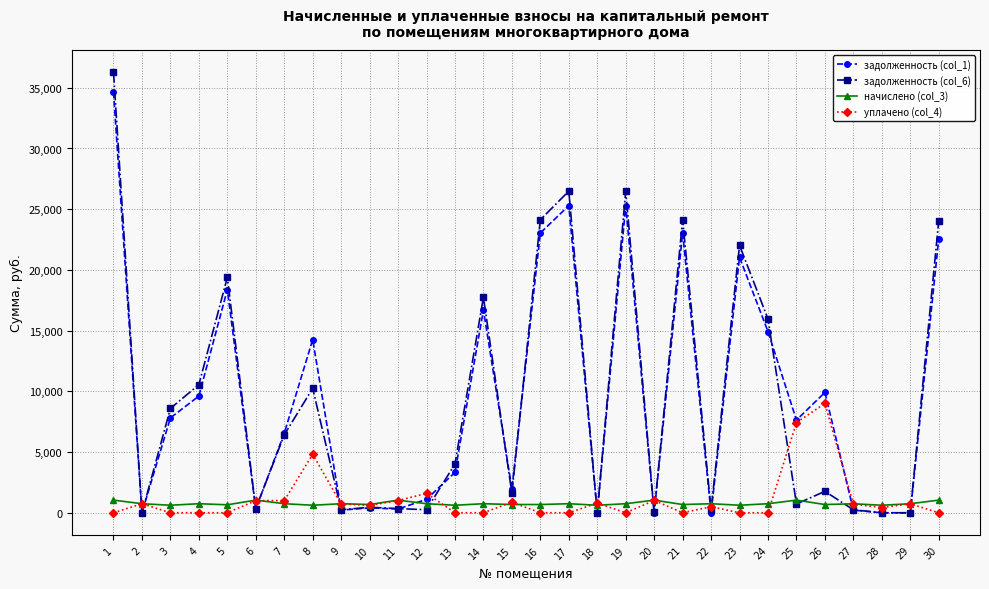

True or false: начислено (col_3) has more than 2 points higher than both neighbors.

True